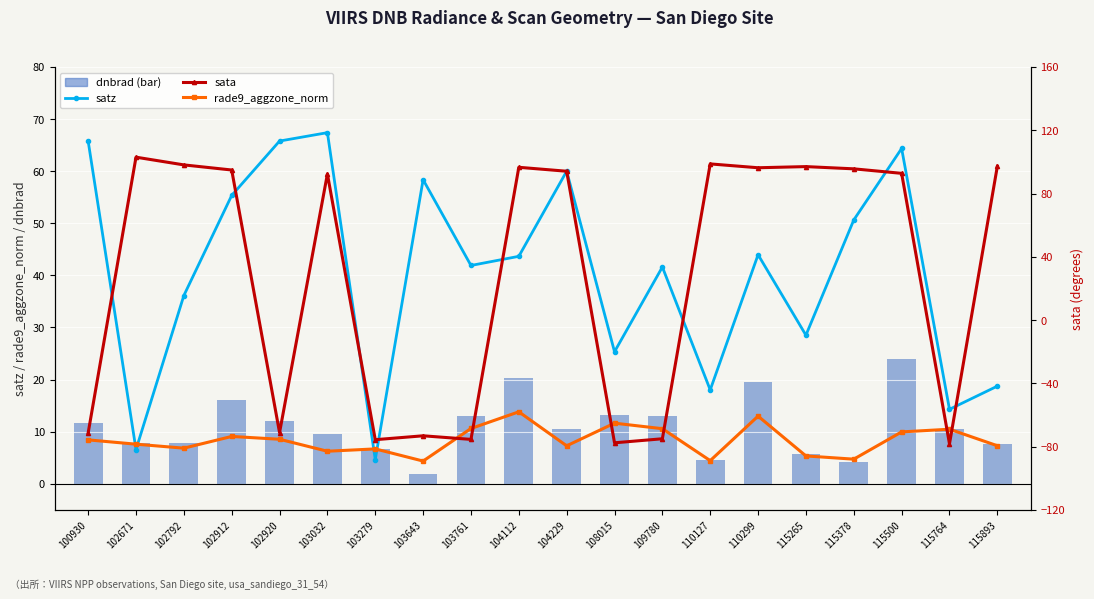

The sata series shows -77.6 at 108015. True or false?

True